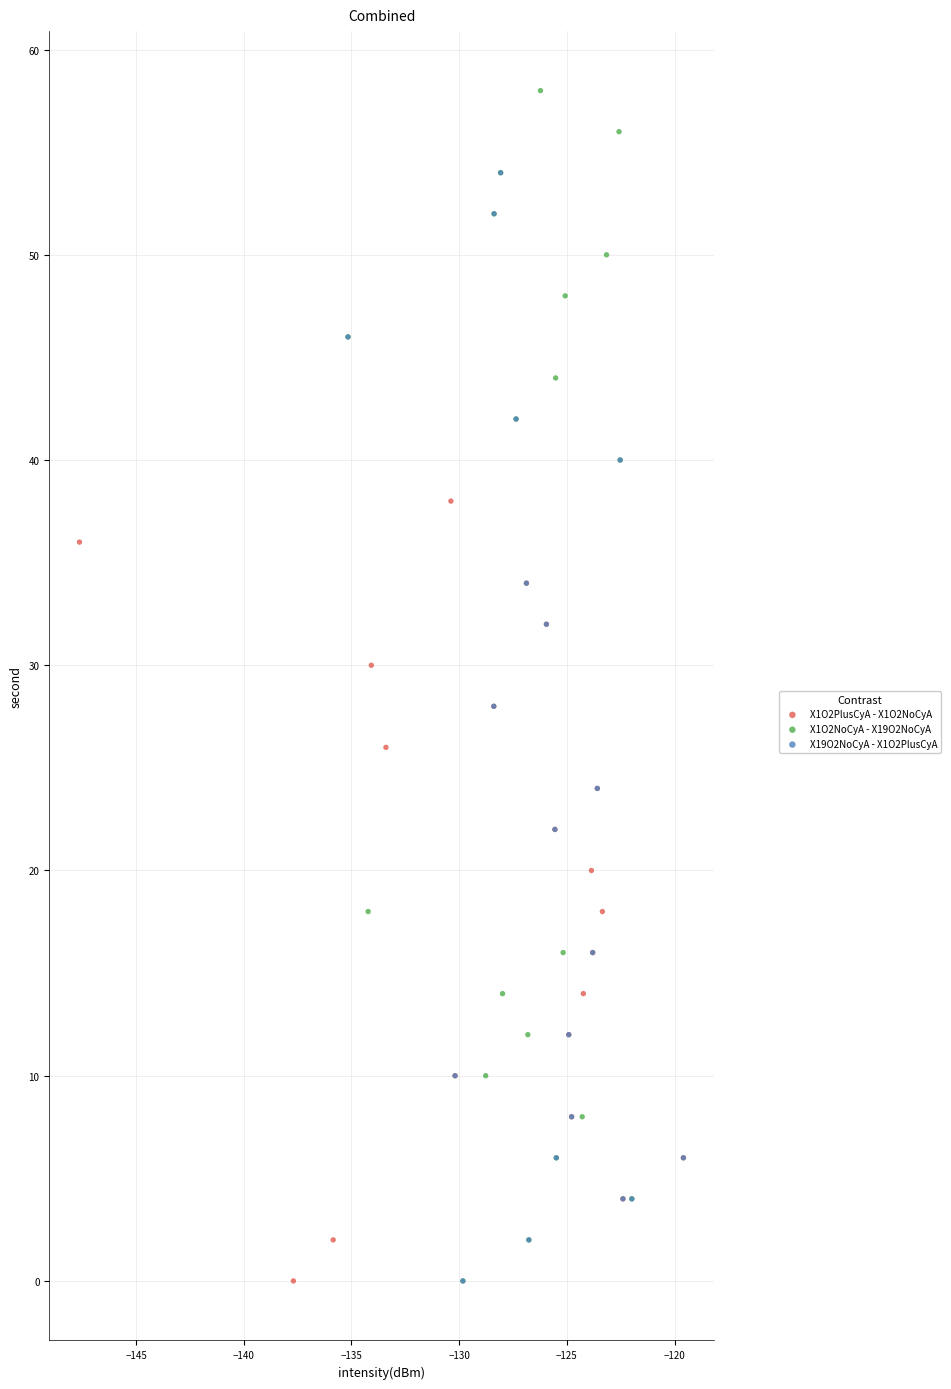

What are all the series names shown in the legend?

X1O2PlusCyA - X1O2NoCyA, X1O2NoCyA - X19O2NoCyA, X19O2NoCyA - X1O2PlusCyA